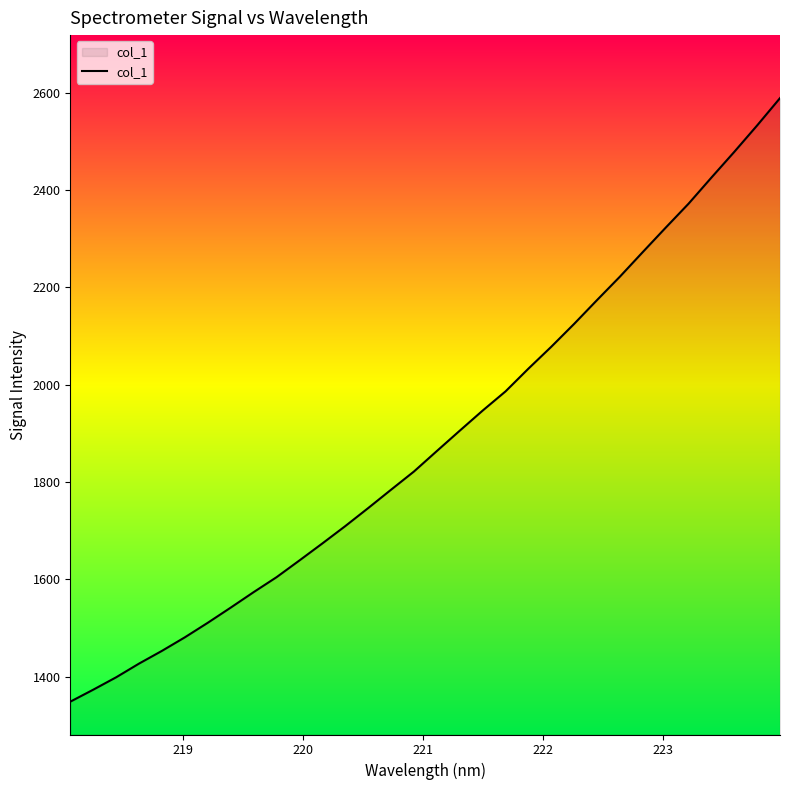

What is the difference between the maximum and minimum values?

1240.3